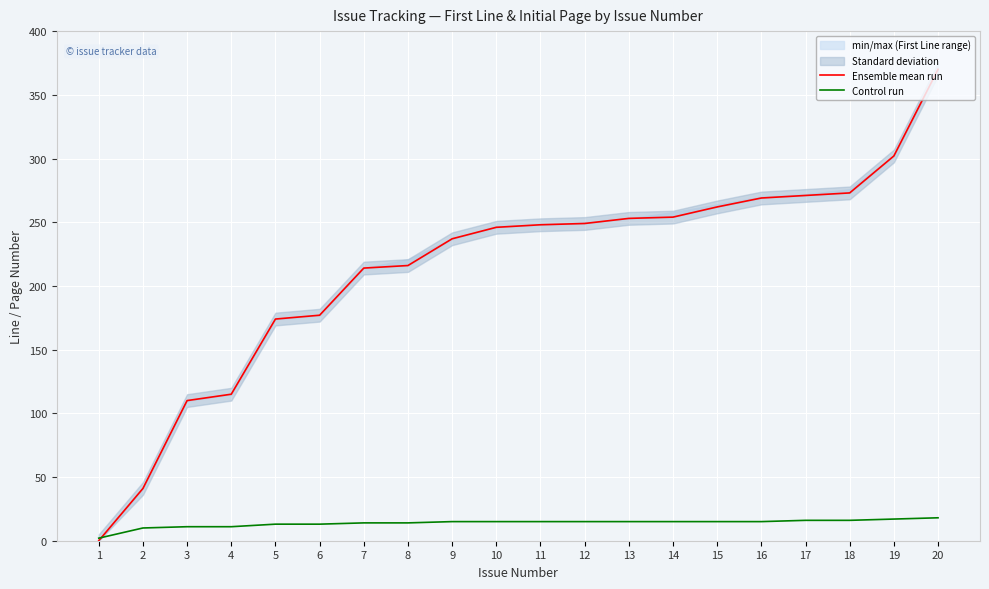

True or false: Control run has a value of 9 at 19.

False